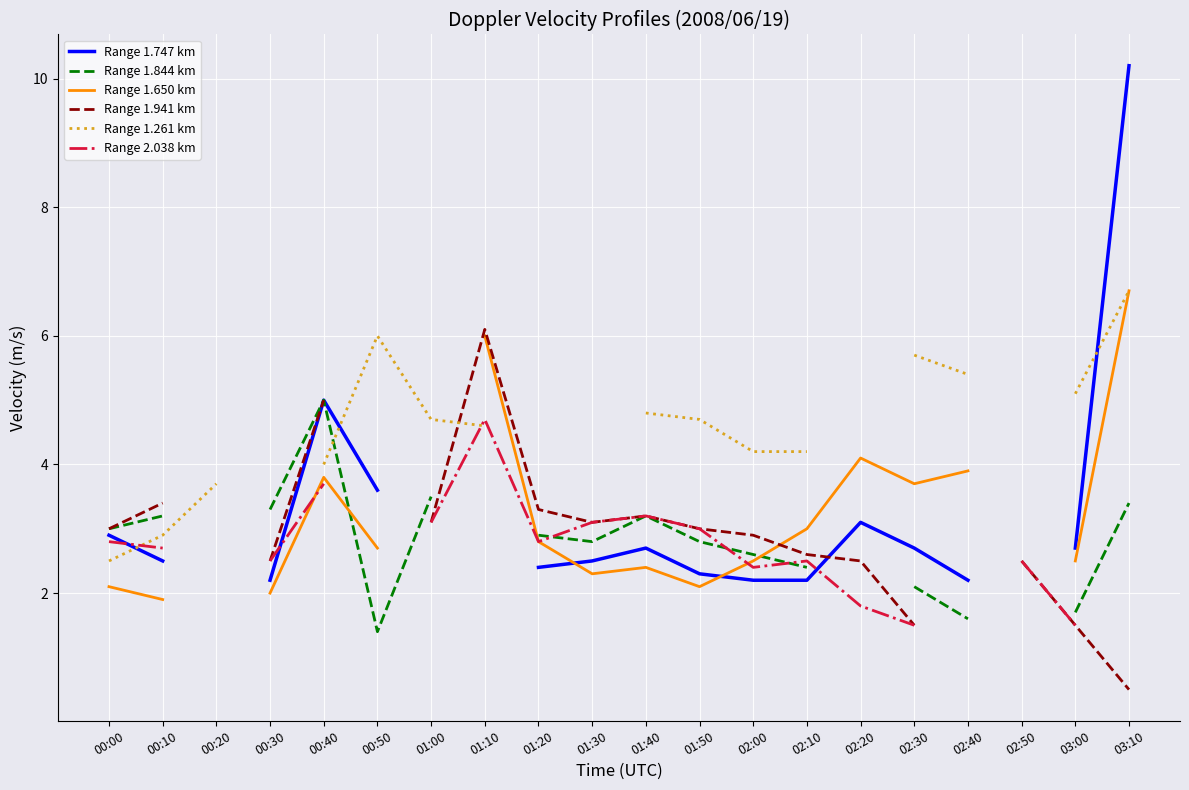

True or false: Range 1.747 km and Range 1.844 km cross at least once.

False